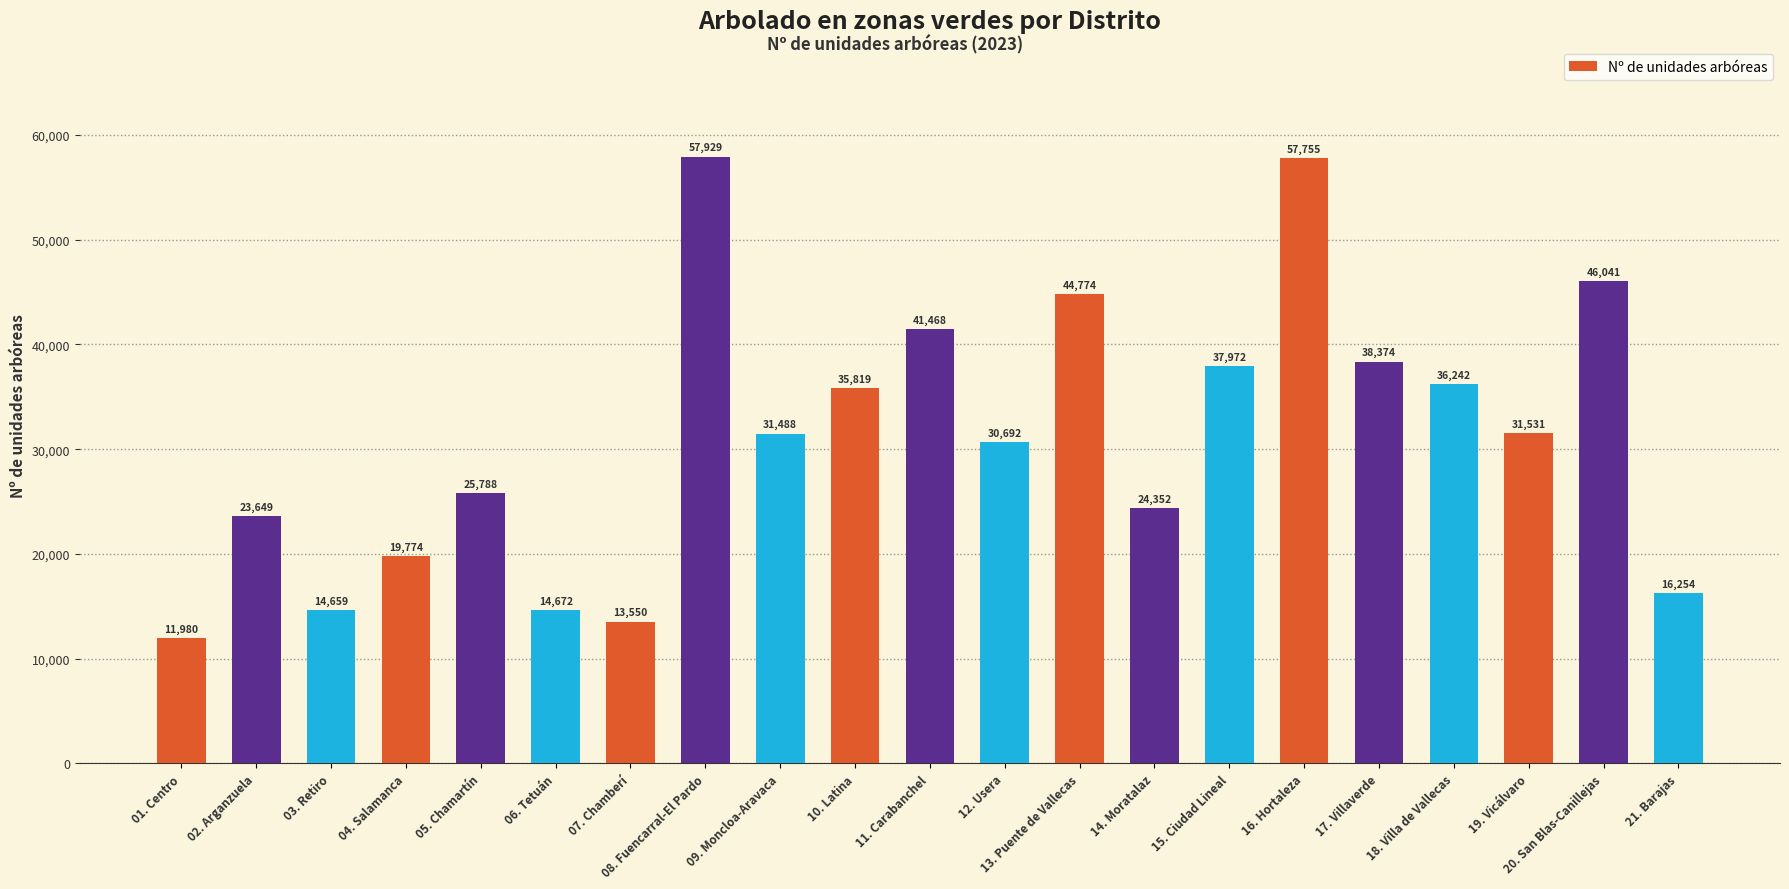

Rank the categories by value from highest to lowest.

08. Fuencarral-El Pardo, 16. Hortaleza, 20. San Blas-Canillejas, 13. Puente de Vallecas, 11. Carabanchel, 17. Villaverde, 15. Ciudad Lineal, 18. Villa de Vallecas, 10. Latina, 19. Vicálvaro, 09. Moncloa-Aravaca, 12. Usera, 05. Chamartín, 14. Moratalaz, 02. Arganzuela, 04. Salamanca, 21. Barajas, 06. Tetuán, 03. Retiro, 07. Chamberí, 01. Centro